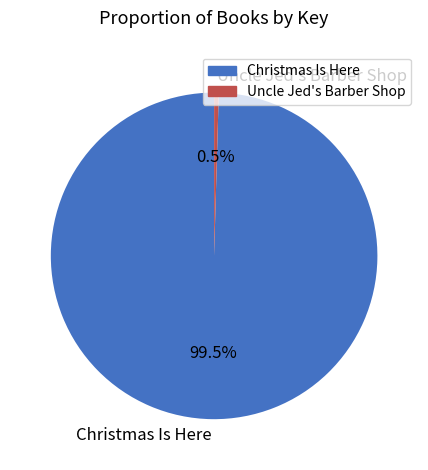

To the nearest percent, what is the average slice percentage?

50%